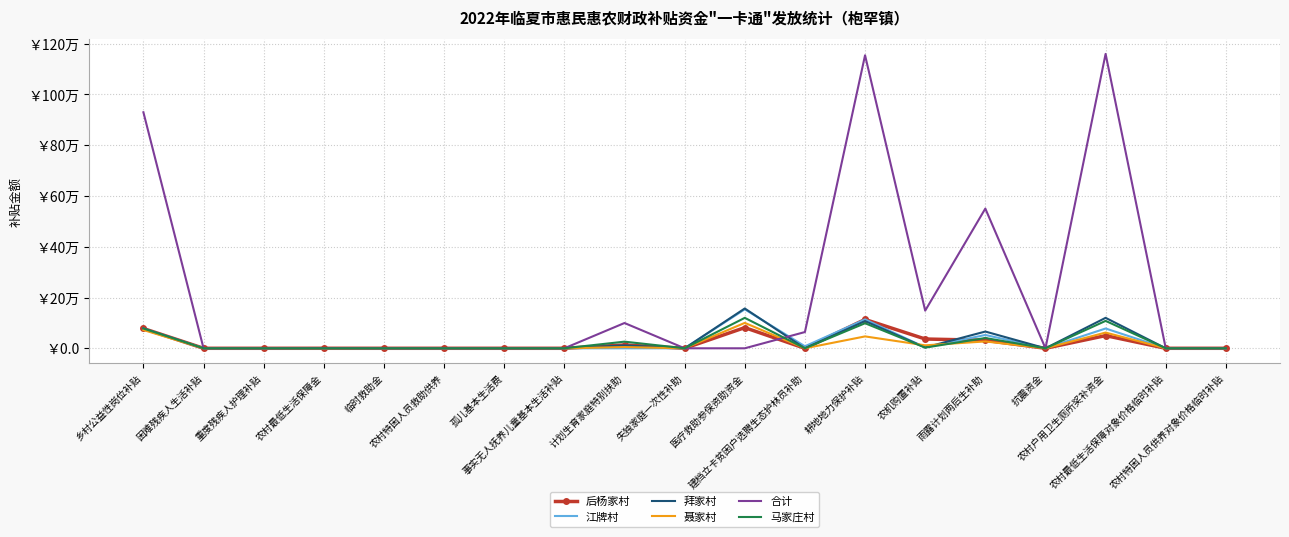

What is the difference between the maximum and minimum values in the 聂家村 series?

100100.0